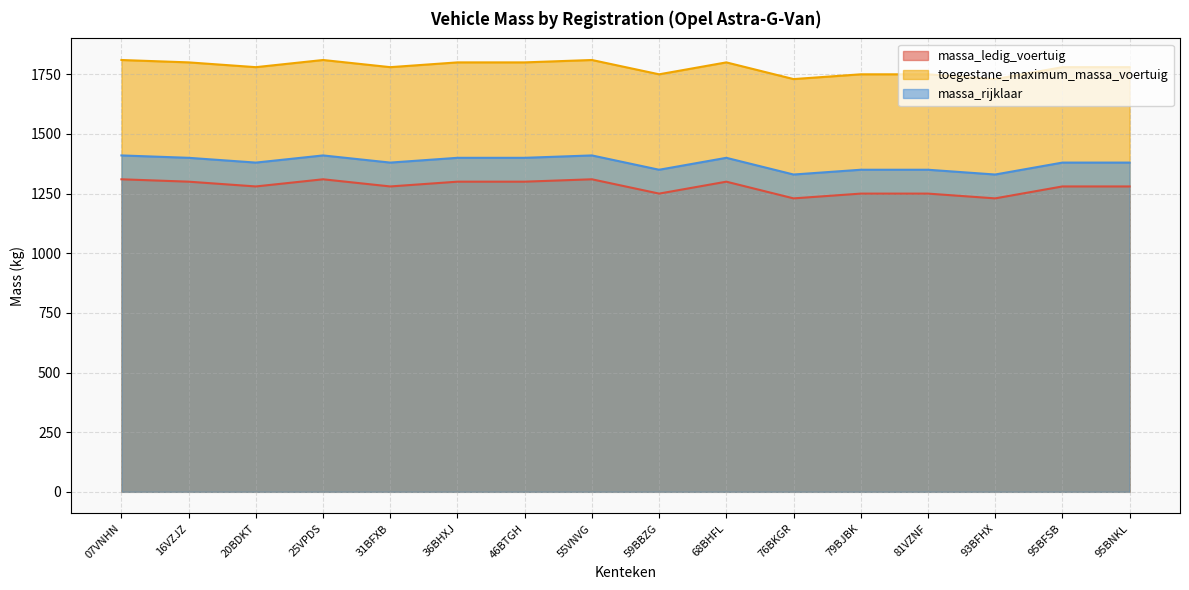

How many lines are shown in the chart?

3